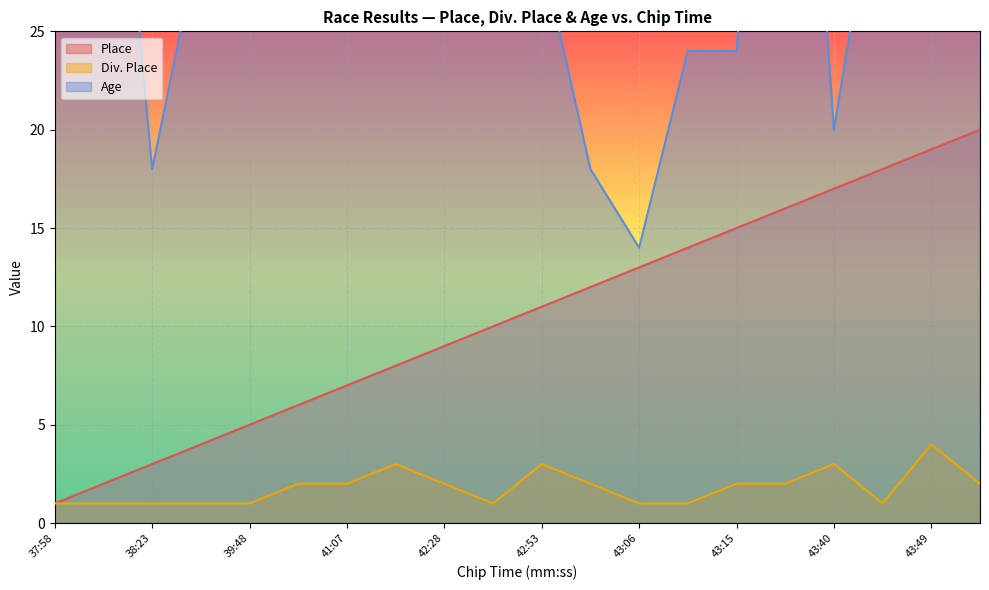

Read the Div. Place value at 42:45.

1